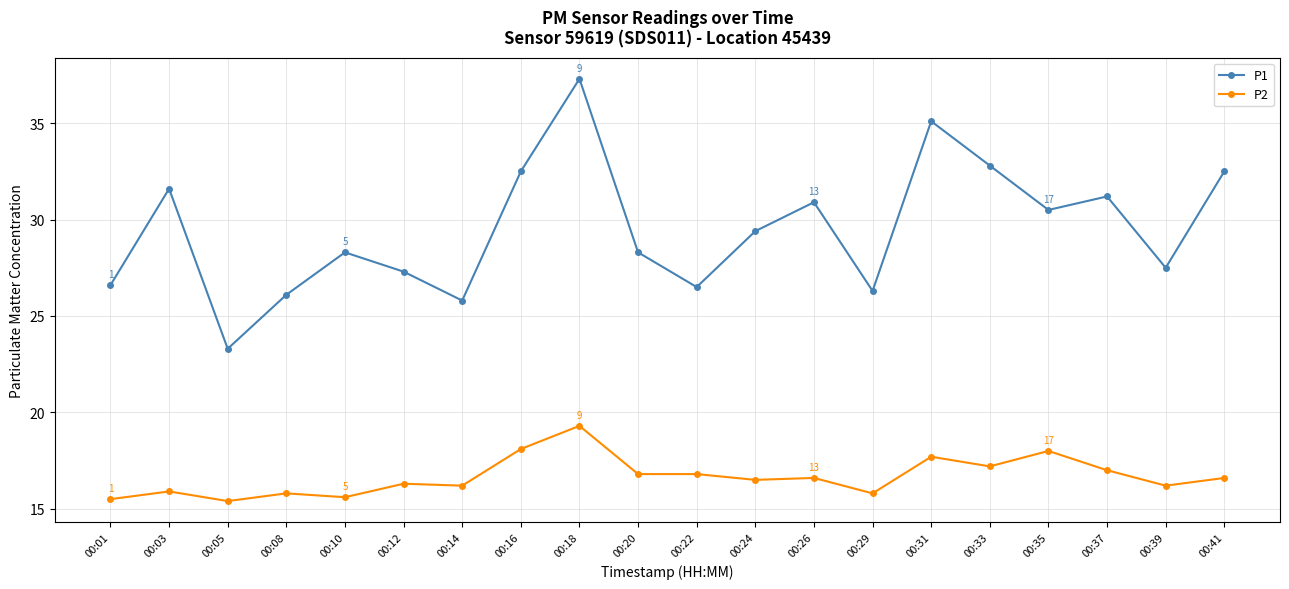

Where does the P1 series first go above 29?

00:03